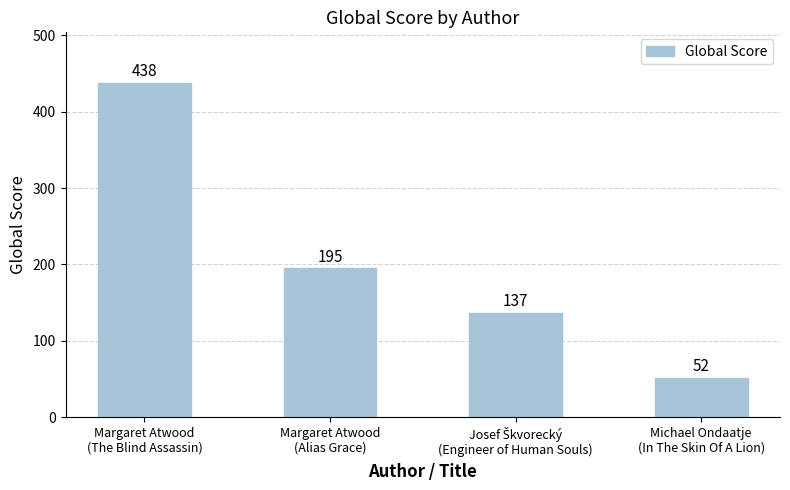

What is the difference between the maximum and second lowest values?

301